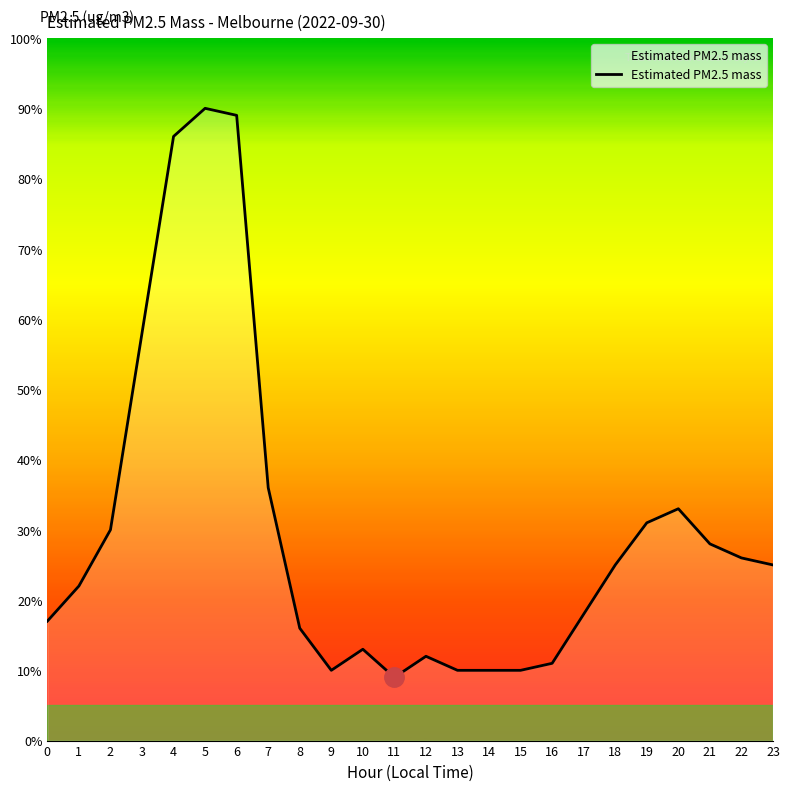

What is the average value?

3.0